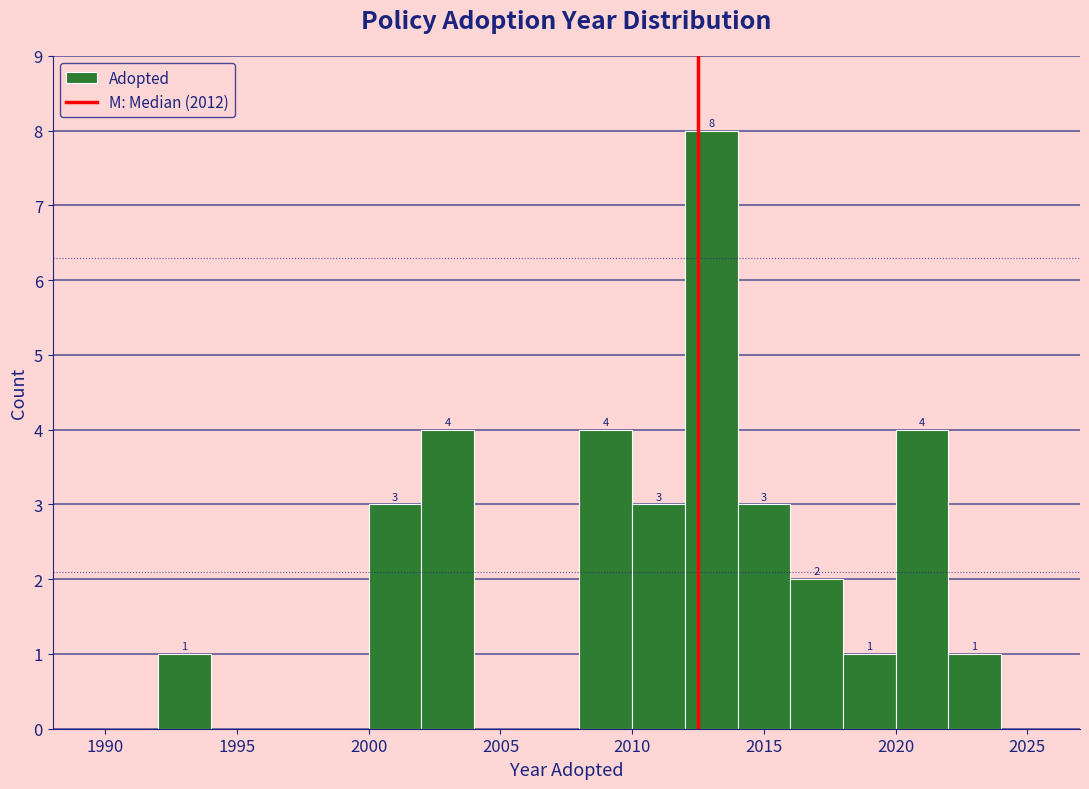

Which range on the x-axis has the tallest bar?

2012 to 2014